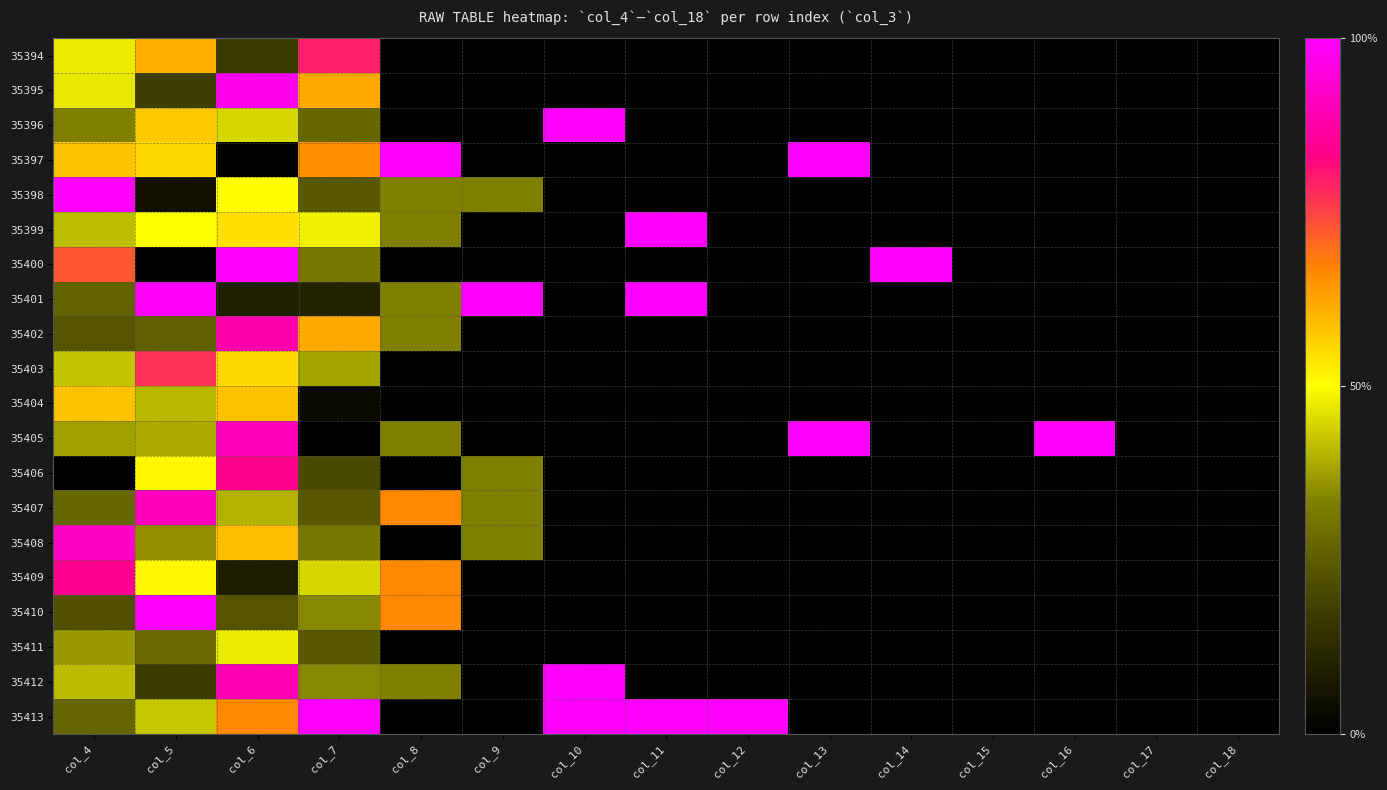

Reading left to right, list all the values displayed in this chart.

35394: col_4=0.5	col_5=0.6	col_6=0.2	col_7=0.8	col_8=0.0	col_9=0.0	col_10=0.0	col_11=0.0	col_12=0.0	col_13=0.0	col_14=0.0	col_15=0.0	col_16=0.0	col_17=0.0	col_18=0.0
35395: col_4=0.5	col_5=0.2	col_6=1.0	col_7=0.6	col_8=0.0	col_9=0.0	col_10=0.0	col_11=0.0	col_12=0.0	col_13=0.0	col_14=0.0	col_15=0.0	col_16=0.0	col_17=0.0	col_18=0.0
35396: col_4=0.3	col_5=0.6	col_6=0.4	col_7=0.3	col_8=0.0	col_9=0.0	col_10=1.0	col_11=0.0	col_12=0.0	col_13=0.0	col_14=0.0	col_15=0.0	col_16=0.0	col_17=0.0	col_18=0.0
35397: col_4=0.6	col_5=0.6	col_6=0.0	col_7=0.7	col_8=1.0	col_9=0.0	col_10=0.0	col_11=0.0	col_12=0.0	col_13=1.0	col_14=0.0	col_15=0.0	col_16=0.0	col_17=0.0	col_18=0.0
35398: col_4=1.0	col_5=0.1	col_6=0.5	col_7=0.2	col_8=0.3	col_9=0.3	col_10=0.0	col_11=0.0	col_12=0.0	col_13=0.0	col_14=0.0	col_15=0.0	col_16=0.0	col_17=0.0	col_18=0.0
35399: col_4=0.4	col_5=0.5	col_6=0.5	col_7=0.5	col_8=0.3	col_9=0.0	col_10=0.0	col_11=1.0	col_12=0.0	col_13=0.0	col_14=0.0	col_15=0.0	col_16=0.0	col_17=0.0	col_18=0.0
35400: col_4=0.7	col_5=0.0	col_6=1.0	col_7=0.3	col_8=0.0	col_9=0.0	col_10=0.0	col_11=0.0	col_12=0.0	col_13=0.0	col_14=1.0	col_15=0.0	col_16=0.0	col_17=0.0	col_18=0.0
35401: col_4=0.3	col_5=1.0	col_6=0.1	col_7=0.1	col_8=0.3	col_9=1.0	col_10=0.0	col_11=1.0	col_12=0.0	col_13=0.0	col_14=0.0	col_15=0.0	col_16=0.0	col_17=0.0	col_18=0.0
35402: col_4=0.2	col_5=0.3	col_6=0.9	col_7=0.6	col_8=0.3	col_9=0.0	col_10=0.0	col_11=0.0	col_12=0.0	col_13=0.0	col_14=0.0	col_15=0.0	col_16=0.0	col_17=0.0	col_18=0.0
35403: col_4=0.4	col_5=0.8	col_6=0.6	col_7=0.4	col_8=0.0	col_9=0.0	col_10=0.0	col_11=0.0	col_12=0.0	col_13=0.0	col_14=0.0	col_15=0.0	col_16=0.0	col_17=0.0	col_18=0.0
35404: col_4=0.6	col_5=0.4	col_6=0.6	col_7=0.0	col_8=0.0	col_9=0.0	col_10=0.0	col_11=0.0	col_12=0.0	col_13=0.0	col_14=0.0	col_15=0.0	col_16=0.0	col_17=0.0	col_18=0.0
35405: col_4=0.4	col_5=0.4	col_6=0.9	col_7=0.0	col_8=0.3	col_9=0.0	col_10=0.0	col_11=0.0	col_12=0.0	col_13=1.0	col_14=0.0	col_15=0.0	col_16=1.0	col_17=0.0	col_18=0.0
35406: col_4=0.0	col_5=0.5	col_6=0.8	col_7=0.2	col_8=0.0	col_9=0.3	col_10=0.0	col_11=0.0	col_12=0.0	col_13=0.0	col_14=0.0	col_15=0.0	col_16=0.0	col_17=0.0	col_18=0.0
35407: col_4=0.3	col_5=0.9	col_6=0.4	col_7=0.2	col_8=0.7	col_9=0.3	col_10=0.0	col_11=0.0	col_12=0.0	col_13=0.0	col_14=0.0	col_15=0.0	col_16=0.0	col_17=0.0	col_18=0.0
35408: col_4=0.9	col_5=0.4	col_6=0.6	col_7=0.3	col_8=0.0	col_9=0.3	col_10=0.0	col_11=0.0	col_12=0.0	col_13=0.0	col_14=0.0	col_15=0.0	col_16=0.0	col_17=0.0	col_18=0.0
35409: col_4=0.8	col_5=0.5	col_6=0.1	col_7=0.4	col_8=0.7	col_9=0.0	col_10=0.0	col_11=0.0	col_12=0.0	col_13=0.0	col_14=0.0	col_15=0.0	col_16=0.0	col_17=0.0	col_18=0.0
35410: col_4=0.2	col_5=1.0	col_6=0.2	col_7=0.3	col_8=0.7	col_9=0.0	col_10=0.0	col_11=0.0	col_12=0.0	col_13=0.0	col_14=0.0	col_15=0.0	col_16=0.0	col_17=0.0	col_18=0.0
35411: col_4=0.4	col_5=0.3	col_6=0.5	col_7=0.2	col_8=0.0	col_9=0.0	col_10=0.0	col_11=0.0	col_12=0.0	col_13=0.0	col_14=0.0	col_15=0.0	col_16=0.0	col_17=0.0	col_18=0.0
35412: col_4=0.4	col_5=0.2	col_6=0.9	col_7=0.3	col_8=0.3	col_9=0.0	col_10=1.0	col_11=0.0	col_12=0.0	col_13=0.0	col_14=0.0	col_15=0.0	col_16=0.0	col_17=0.0	col_18=0.0
35413: col_4=0.3	col_5=0.4	col_6=0.7	col_7=1.0	col_8=0.0	col_9=0.0	col_10=1.0	col_11=1.0	col_12=1.0	col_13=0.0	col_14=0.0	col_15=0.0	col_16=0.0	col_17=0.0	col_18=0.0